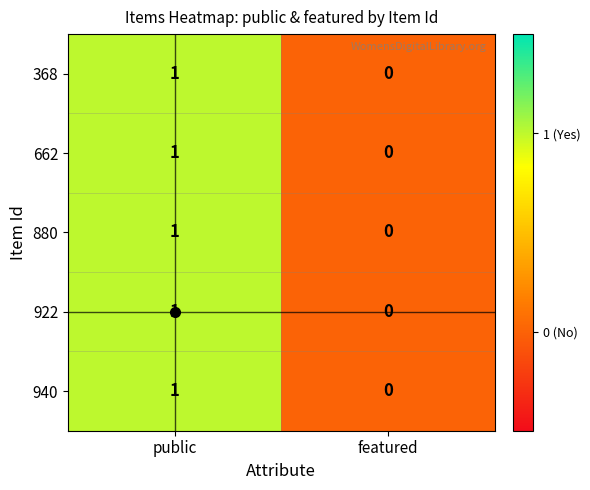

Which category has the lowest value across all series?

featured